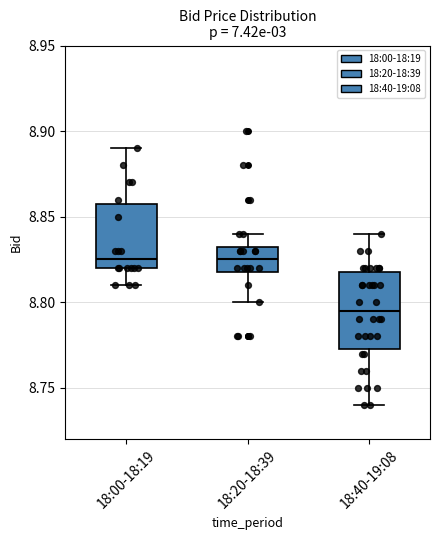

Reading left to right, transcribe this box plot: for each box, give where its median line is, the range the box spans, and where its two whiskers end, as read against the y-axis. The values are not printed on the chart, so give them approximately, as read against the axis.

18:00-18:19: median 8.825, box 8.820 to 8.860, whiskers 8.810 to 8.890
18:20-18:39: median 8.825, box 8.820 to 8.835, whiskers 8.800 to 8.840
18:40-19:08: median 8.795, box 8.775 to 8.820, whiskers 8.740 to 8.840